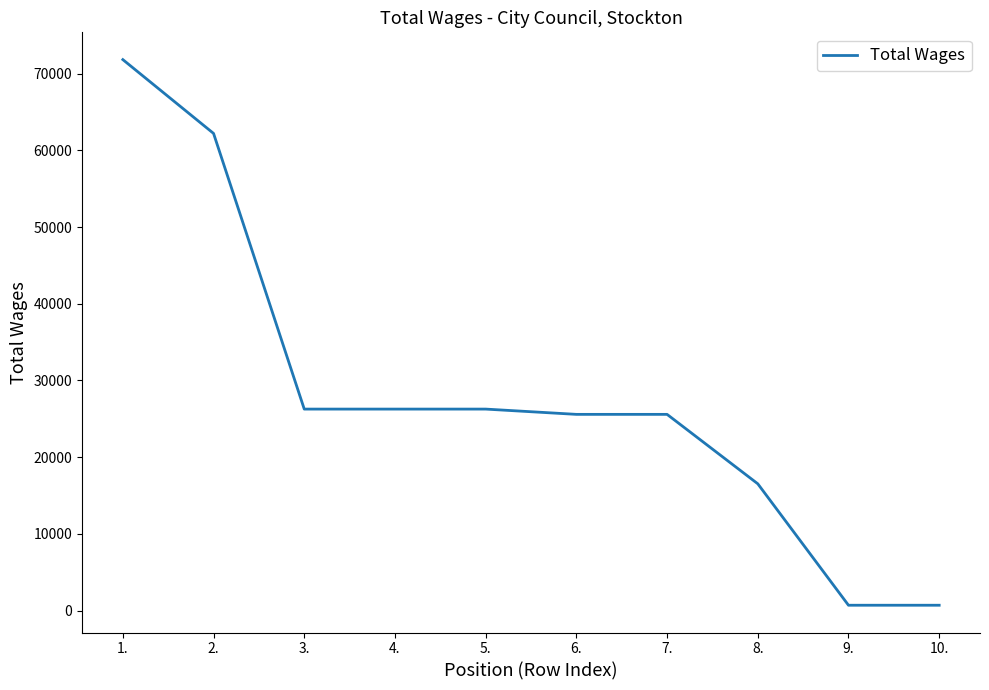

Is it true that the value at 8. is 9631?

False